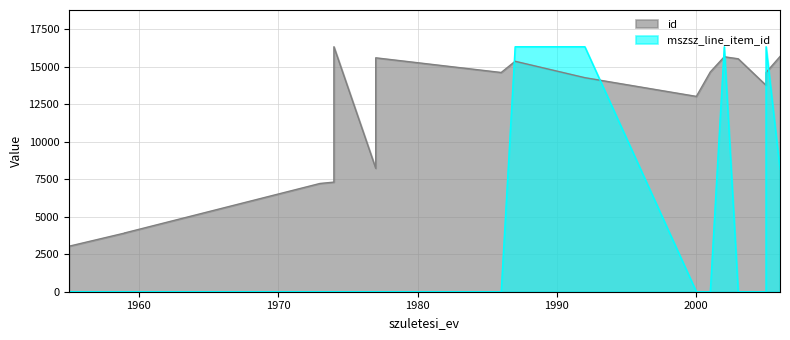

Count the number of categories in the chart.

18